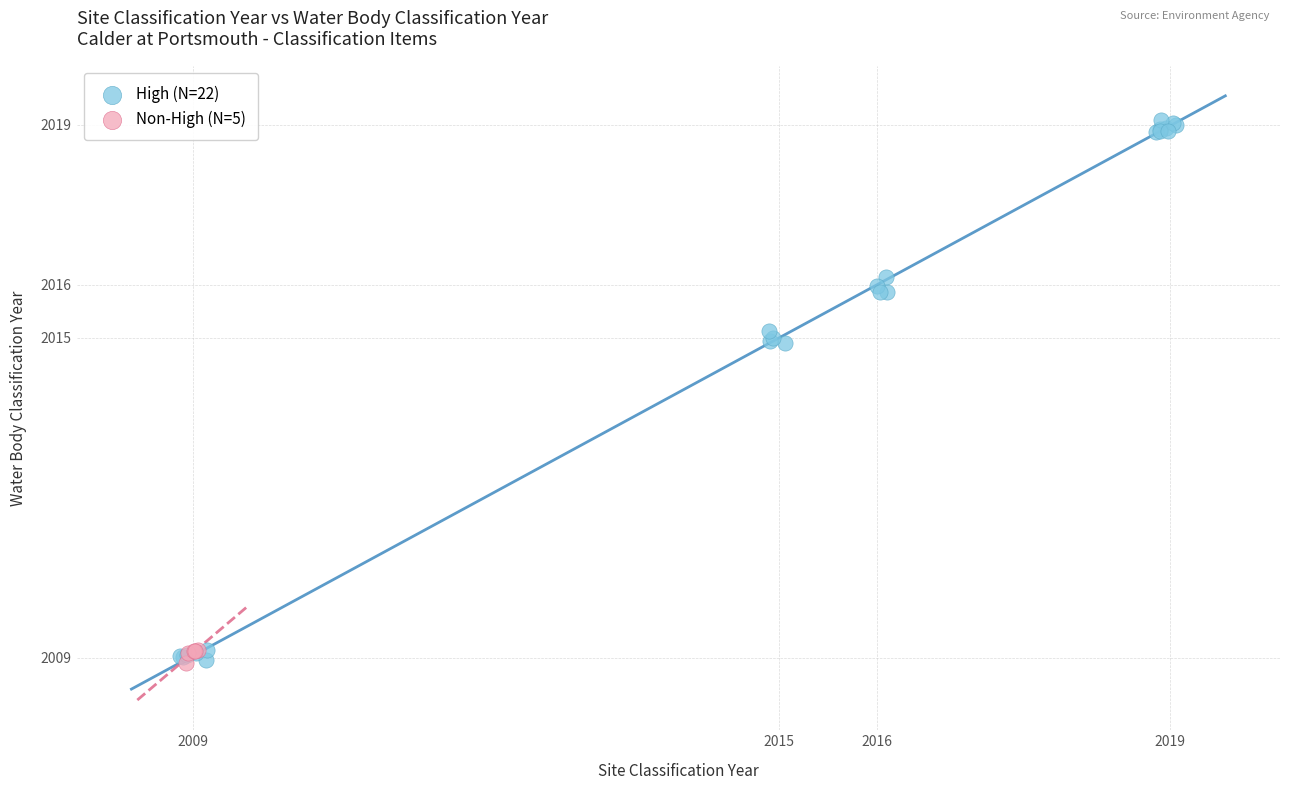

Which series reaches the maximum Y coordinate?

High (N=22)